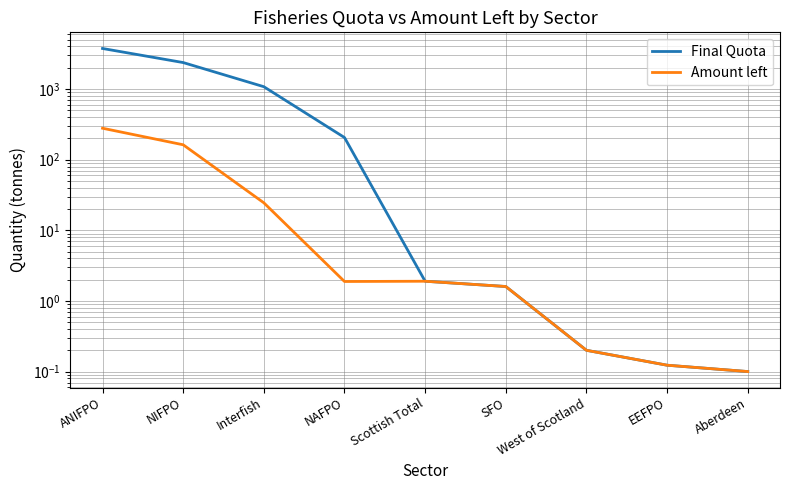

What value does the Final Quota series have at ANIFPO?

3748.4